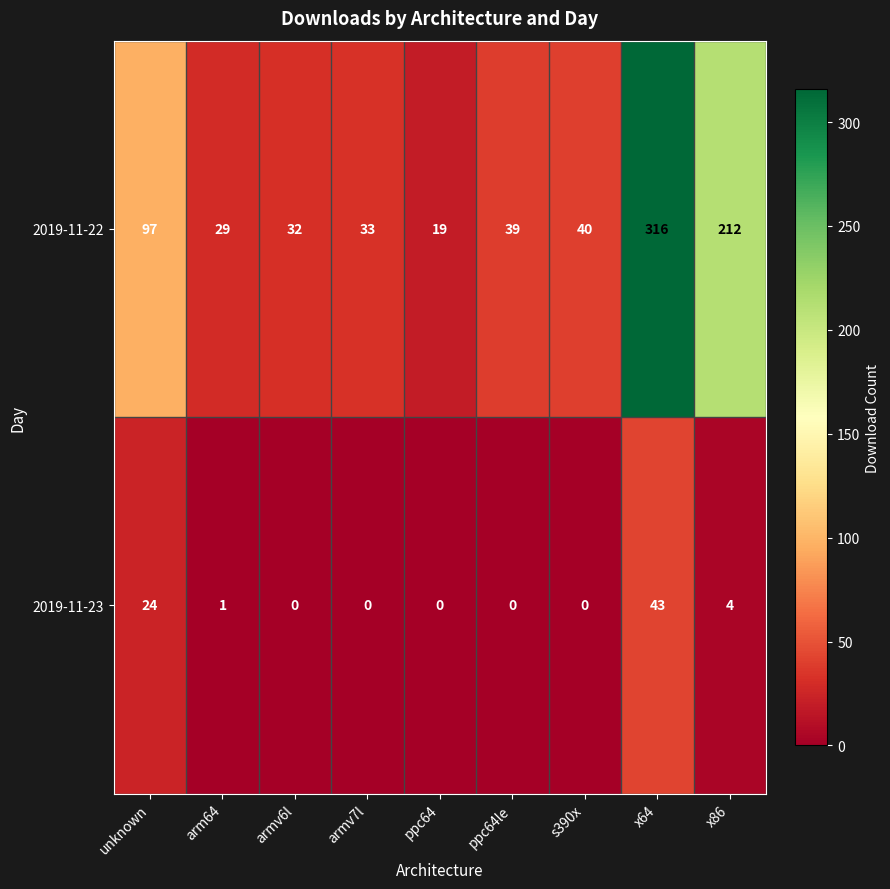

Between ppc64 and ppc64le, which series saw the biggest shift?

2019-11-22